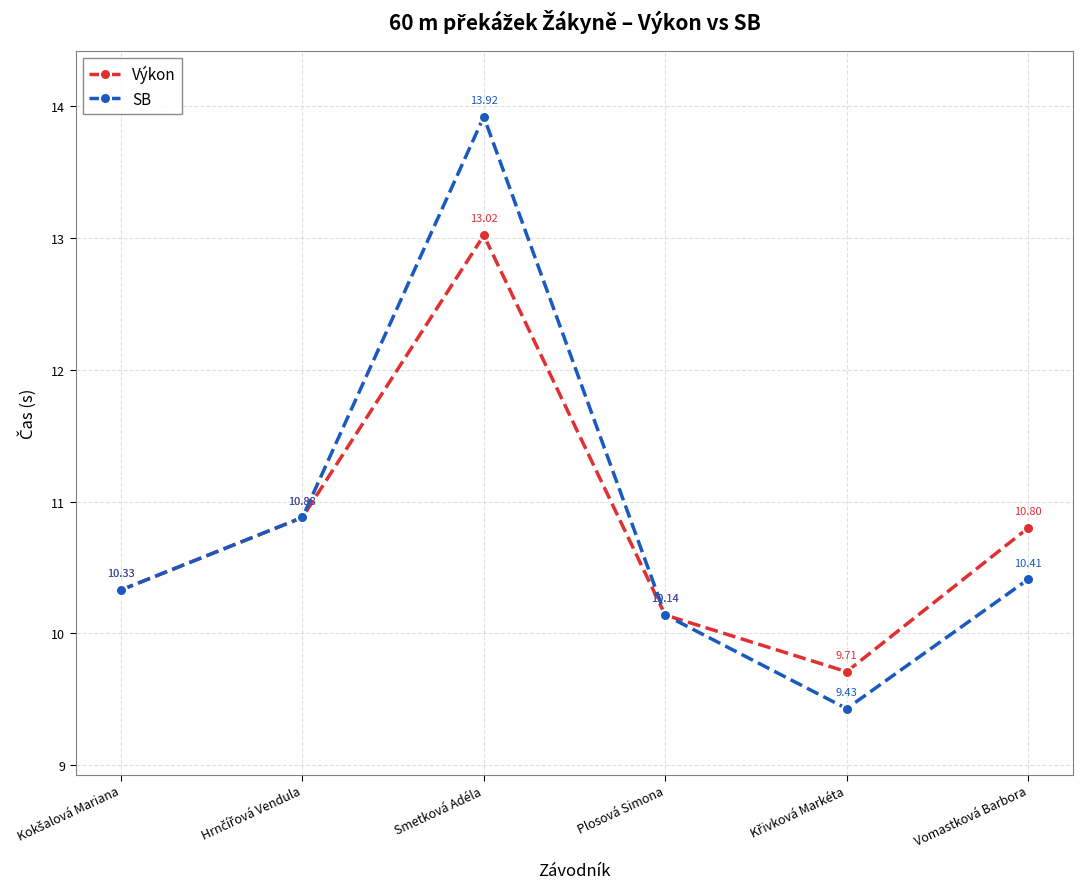

At which label does SB reach its peak?

Smetková Adéla